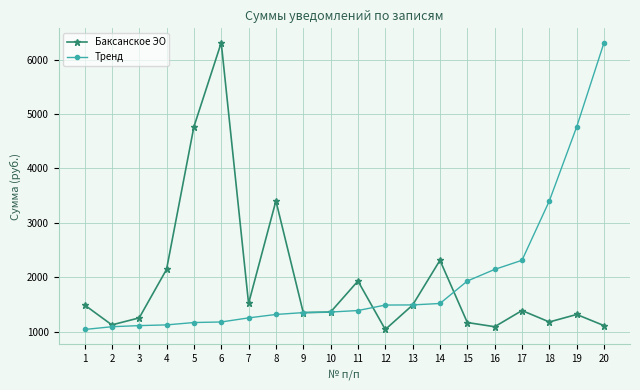

What is the maximum value shown in the chart?

6313.0